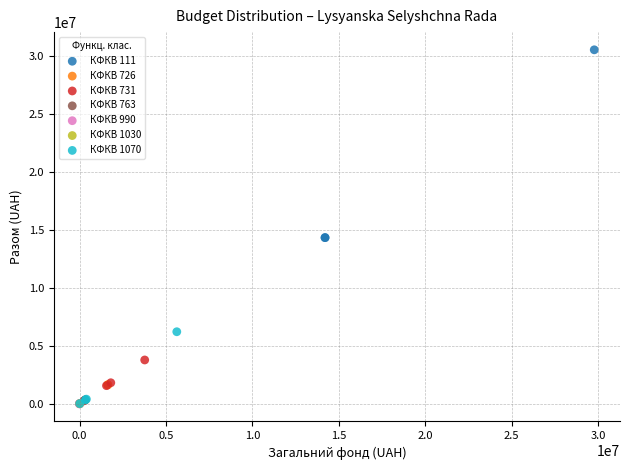

What are all the series names shown in the legend?

КФКВ 111, КФКВ 726, КФКВ 731, КФКВ 763, КФКВ 990, КФКВ 1030, КФКВ 1070